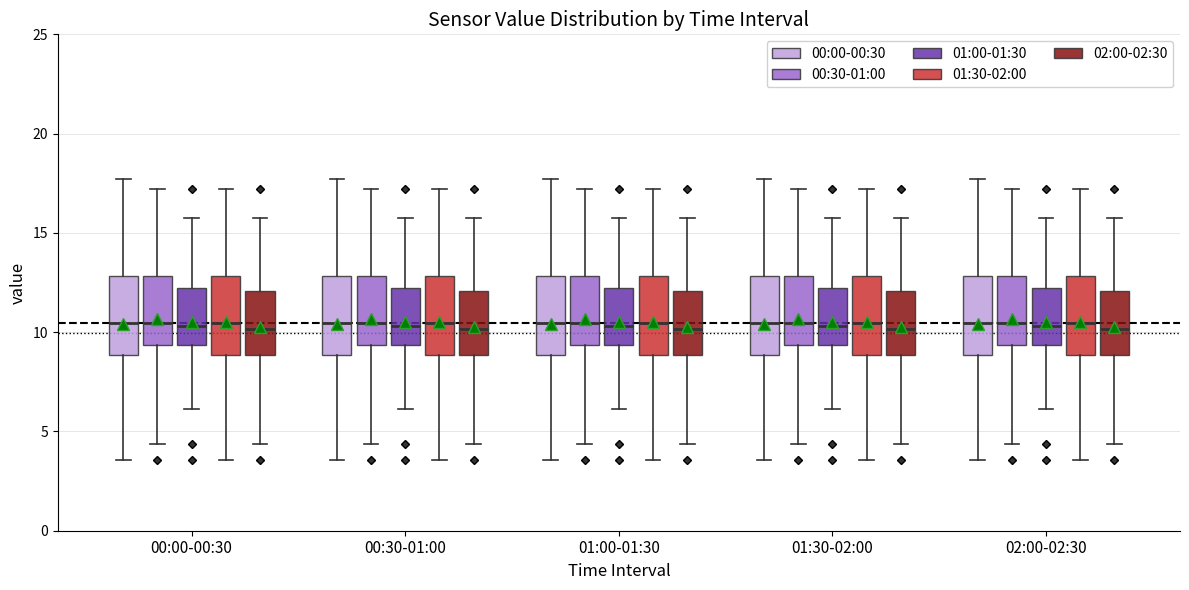

Where does the lower whisker of the box for 02:00-02:30 (02:00-02:30) end on the y-axis? The values are not printed on the chart, so give them approximately, as read against the axis.

4.5